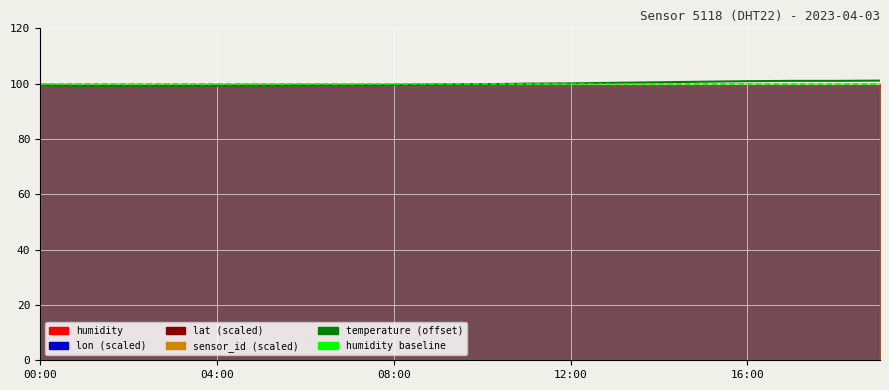

What is the approximate value of humidity baseline at 13?

99.9